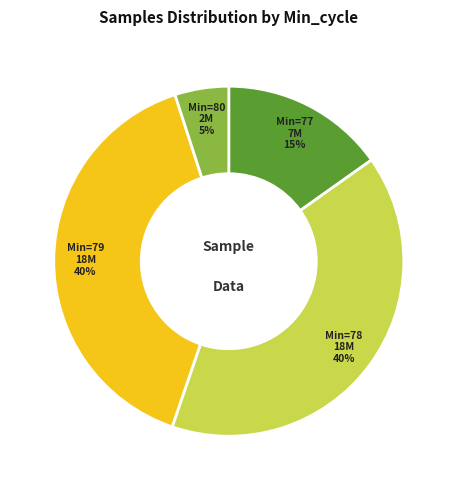

Which category has the smallest portion of the pie?

Min=80